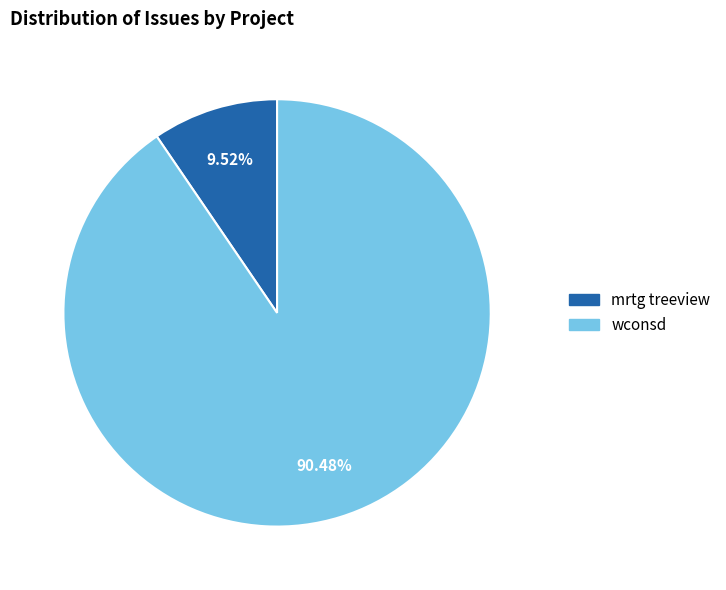

Rank the categories by value from highest to lowest.

wconsd, mrtg treeview